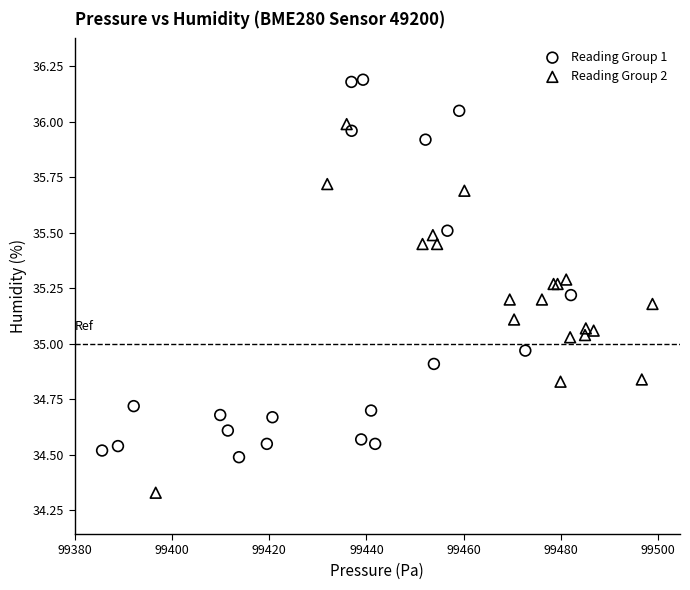

What are all the series names shown in the legend?

Reading Group 1, Reading Group 2